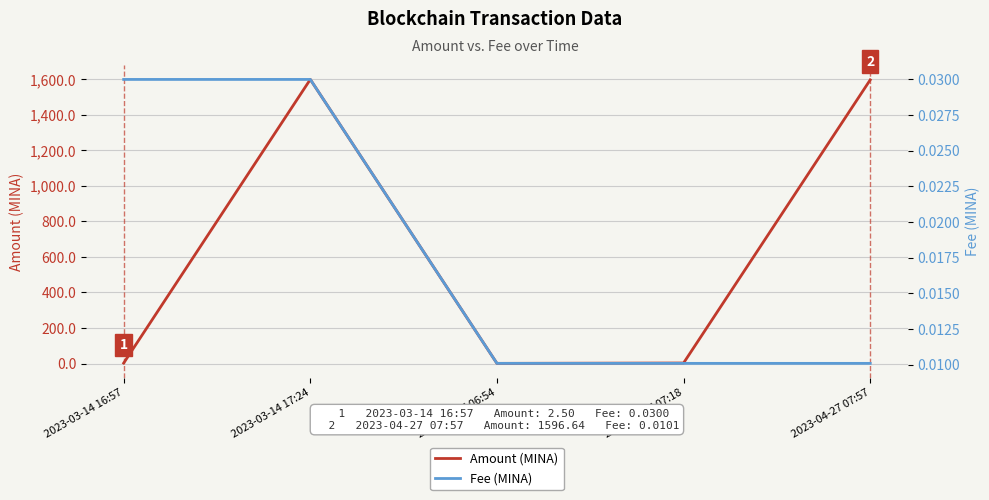

Reading left to right, what are all the values shown in this chart?

Amount (MINA): 2023-03-14 16:57=2.5	2023-03-14 17:24=1599.2	2023-04-27 06:54=1.0	2023-04-27 07:18=3.0	2023-04-27 07:57=1596.6
Fee (MINA): 2023-03-14 16:57=0.0	2023-03-14 17:24=0.0	2023-04-27 06:54=0.0	2023-04-27 07:18=0.0	2023-04-27 07:57=0.0